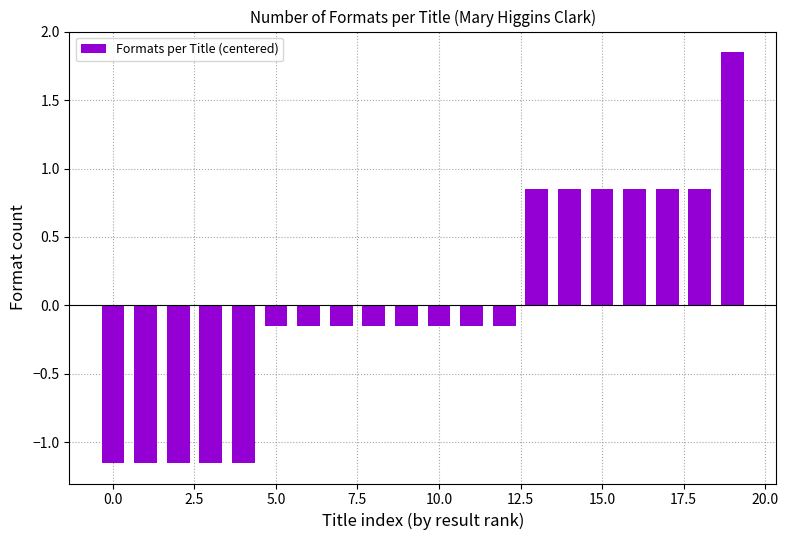

What is the difference between the maximum and second lowest values?

3.0